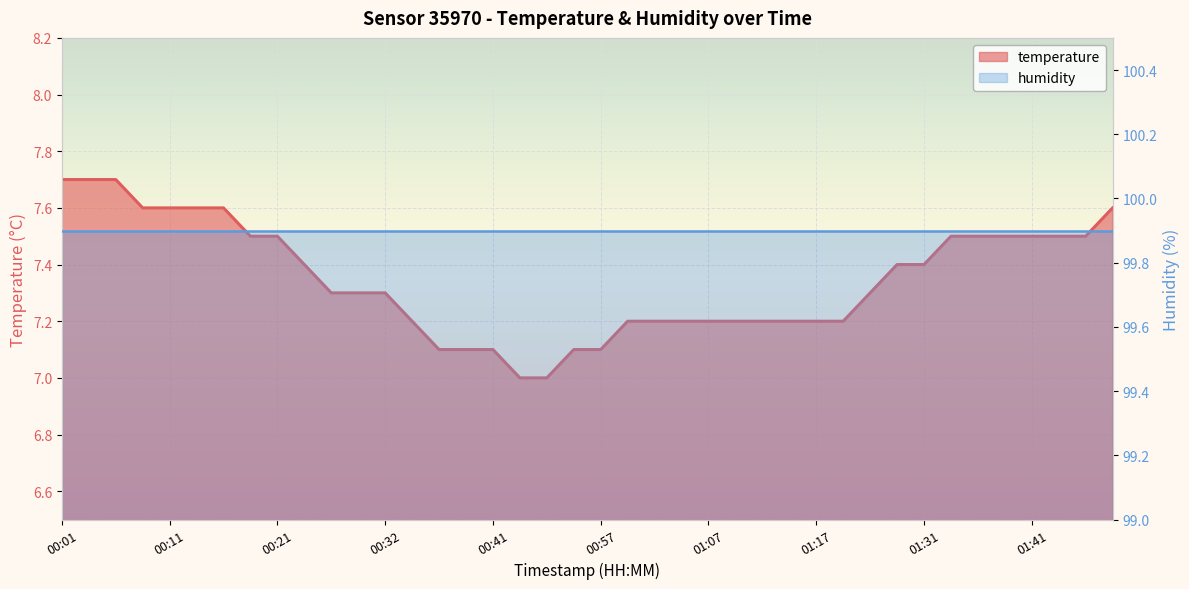

What is the difference between the maximum and minimum values?

0.7